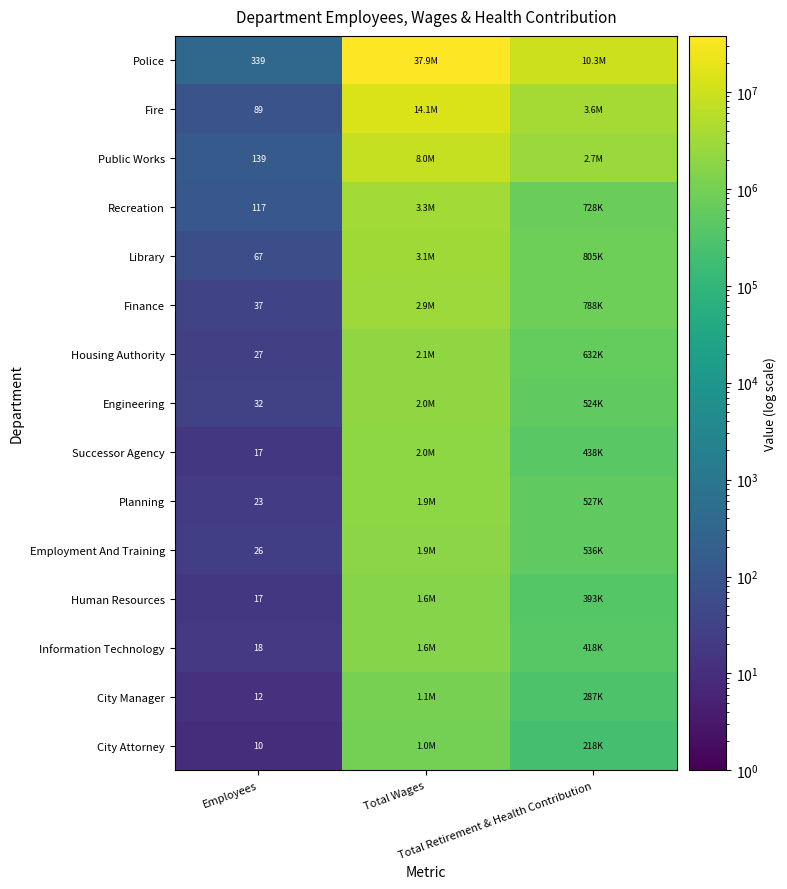

The Library series shows 450534 at Total Retirement & Health Contribution. True or false?

False